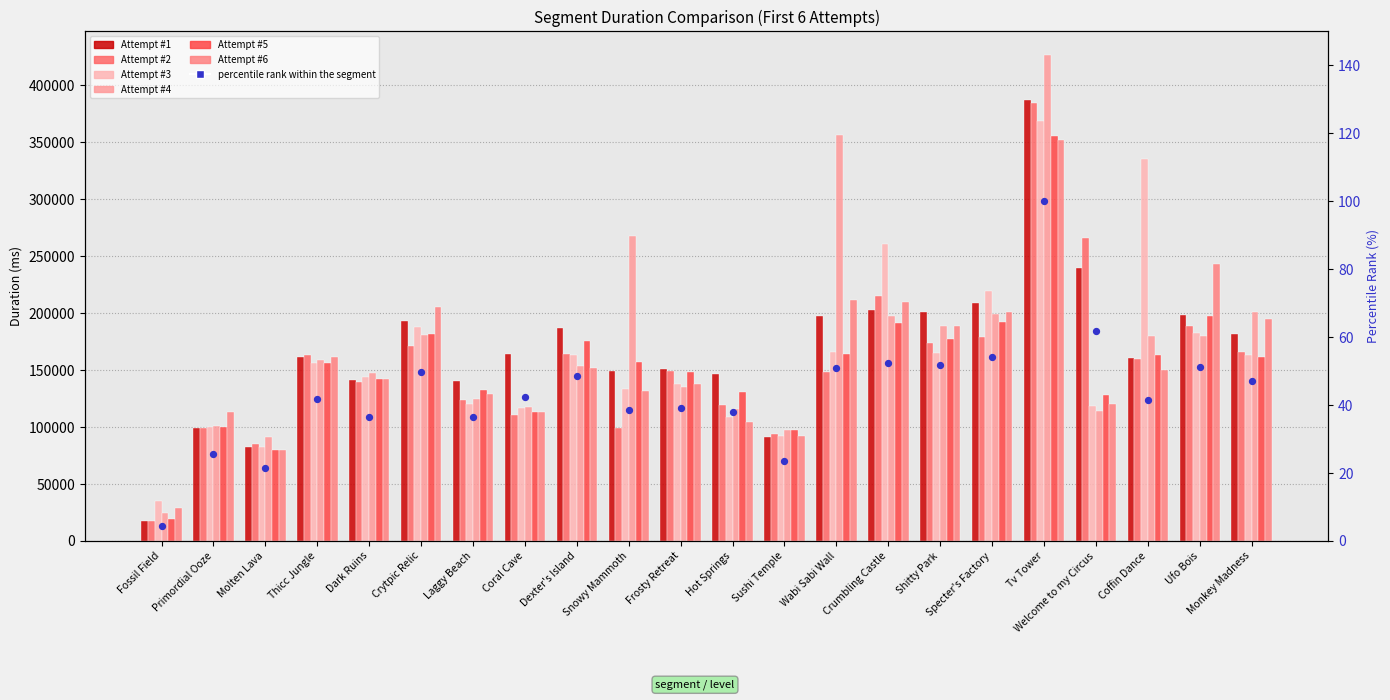

Is the value of Attempt #6 at Hot Springs greater than the value of Attempt #1 at Crumbling Castle?

No